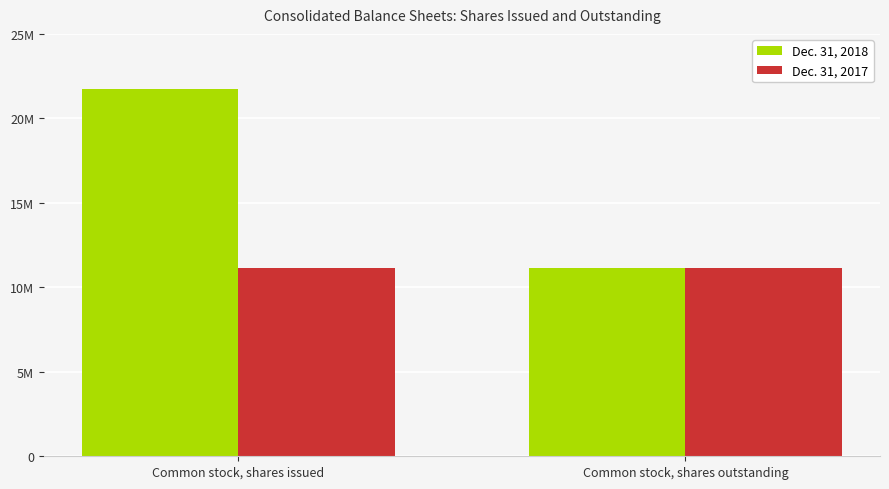

Rank the series by their maximum value, from lowest to highest.

Dec. 31, 2017, Dec. 31, 2018